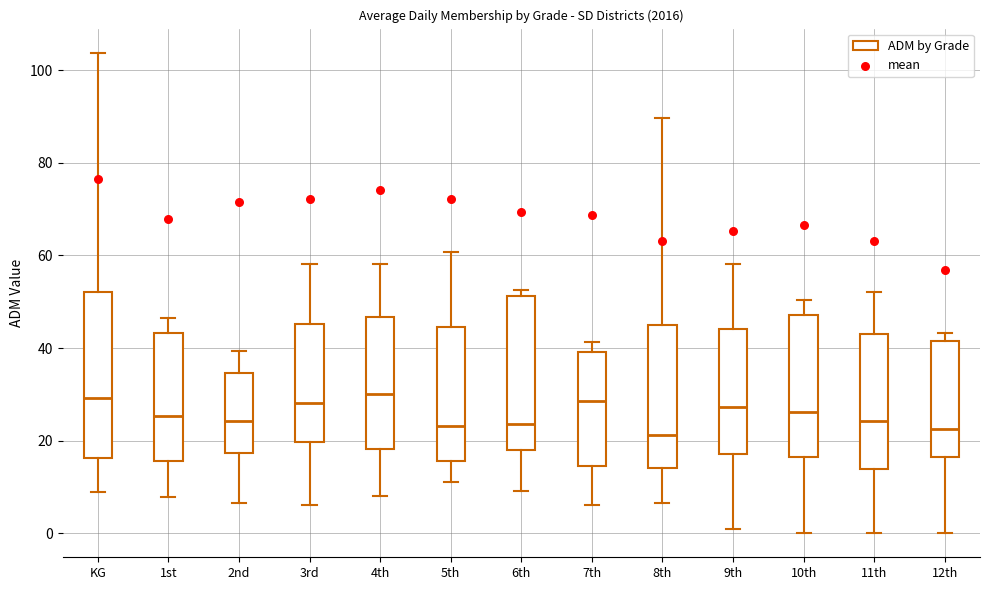

Reading left to right, transcribe this box plot: for each box, give where its median line is, the range the box spans, and where its two whiskers end, as read against the y-axis. The values are not printed on the chart, so give them approximately, as read against the axis.

KG: median 30, box 16 to 52, whiskers 10 to 104
1st: median 26, box 16 to 44, whiskers 8 to 46
2nd: median 24, box 18 to 34, whiskers 6 to 40
3rd: median 28, box 20 to 46, whiskers 6 to 58
4th: median 30, box 18 to 46, whiskers 8 to 58
5th: median 24, box 16 to 44, whiskers 12 to 60
6th: median 24, box 18 to 52, whiskers 10 to 52 (just above the box's upper edge)
7th: median 28, box 14 to 40, whiskers 6 to 42
8th: median 22, box 14 to 44, whiskers 6 to 90
9th: median 28, box 18 to 44, whiskers 0 to 58
10th: median 26, box 16 to 48, whiskers 0 to 50
11th: median 24, box 14 to 44, whiskers 0 to 52
12th: median 22, box 16 to 42, whiskers 0 to 44